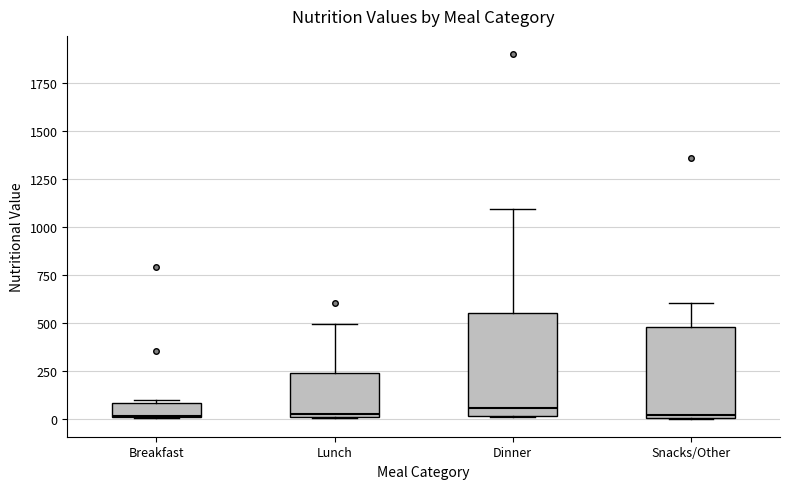

Reading left to right, read every box against the y-axis: the position of its median line, the range the box covers, and the ends of its whiskers. The values are not printed on the chart, so give them approximately, as read against the axis.

Breakfast: median 0, box 0 to 100, whiskers 0 to 100
Lunch: median 0 (just above the box's lower edge), box 0 to 250, whiskers 0 to 500
Dinner: median 50, box 0 to 550, whiskers 0 to 1100
Snacks/Other: median 0 (just above the box's lower edge), box 0 to 500, whiskers 0 to 600